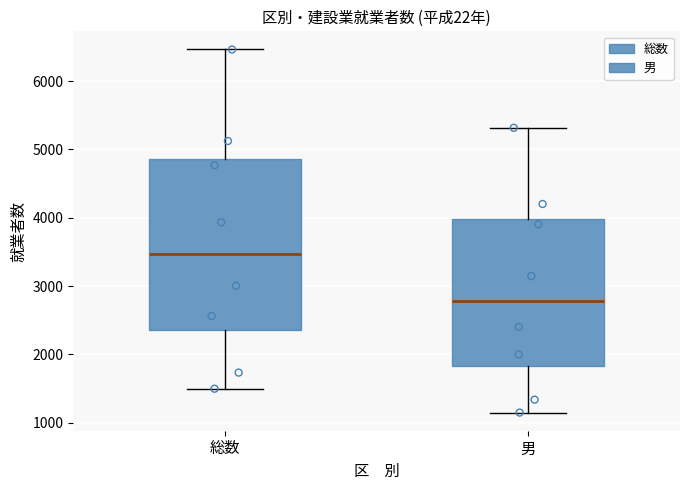

Reading left to right, transcribe this box plot: for each box, give where its median line is, the range the box spans, and where its two whiskers end, as read against the y-axis. The values are not printed on the chart, so give them approximately, as read against the axis.

総数: median 3500, box 2400 to 4900, whiskers 1500 to 6500
男: median 2800, box 1800 to 4000, whiskers 1200 to 5300